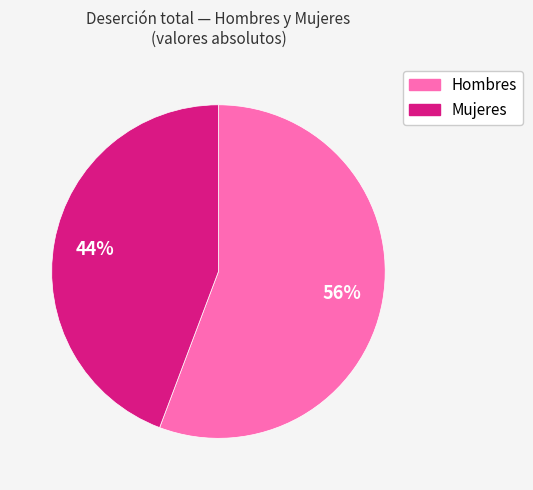

What percentage is the Hombres slice, to the nearest percent?

56%